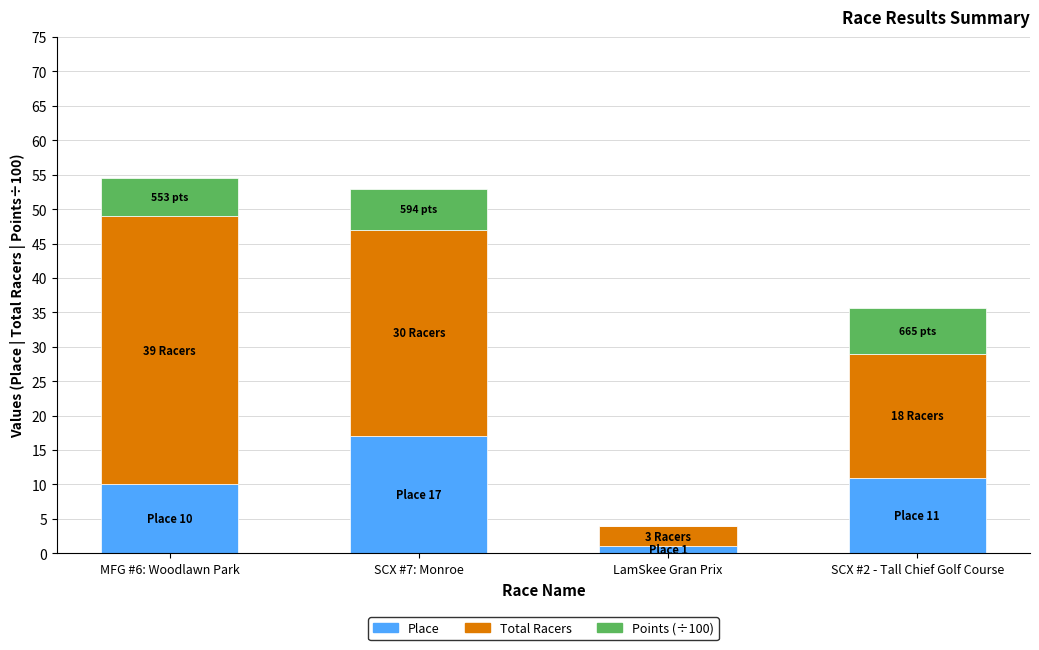

What is the total value across all series at SCX #2 - Tall Chief Golf Course?

35.7